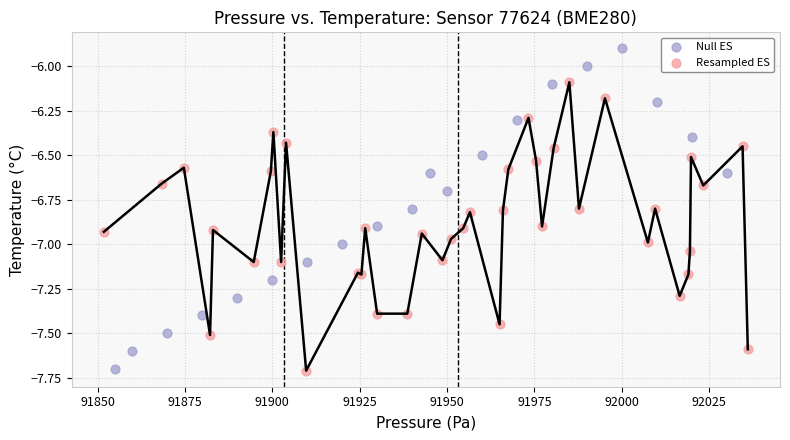

Which series has the largest Y range (max minus min)?

Null ES